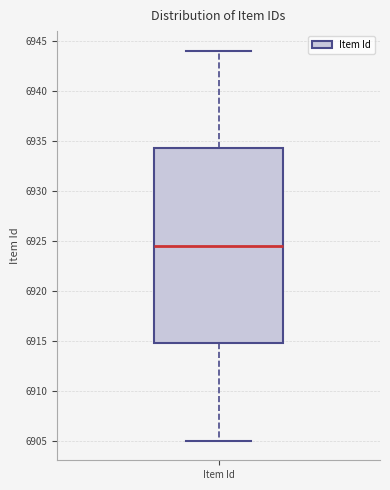

Read this box plot against the y-axis: the position of the median line, the range covered by the box, and the ends of both whiskers. The values are not printed on the chart, so give them approximately, as read against the axis.

median 6924.5, box 6915.0 to 6934.5, whiskers 6905.0 to 6944.0